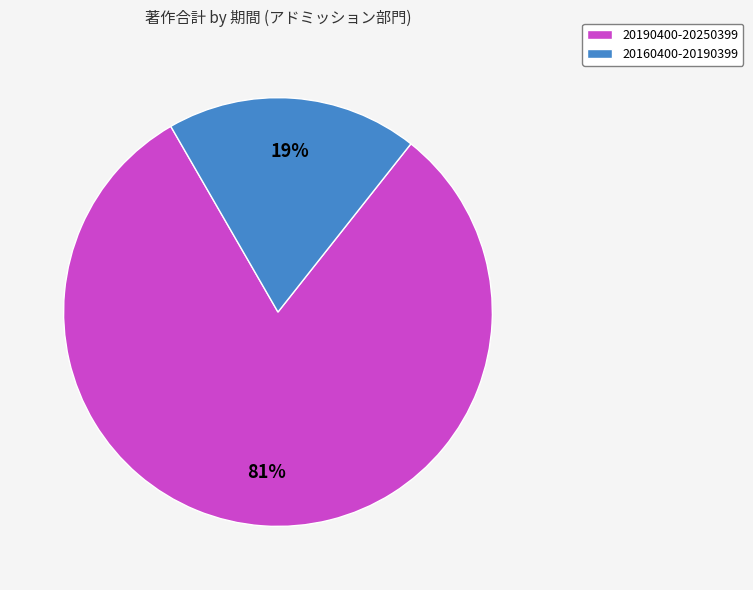

Does 20190400-20250399 account for over 50% of the chart?

Yes